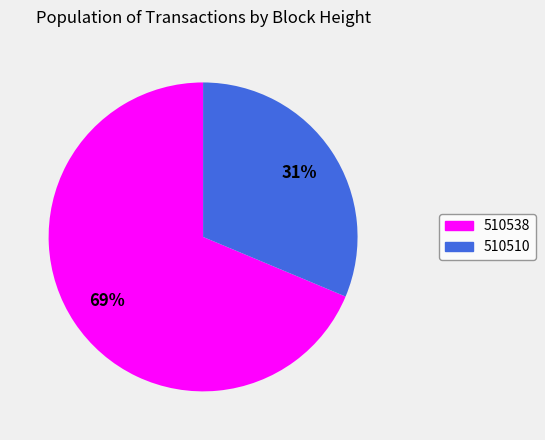

True or false: 510538 accounts for 69% of the total.

True